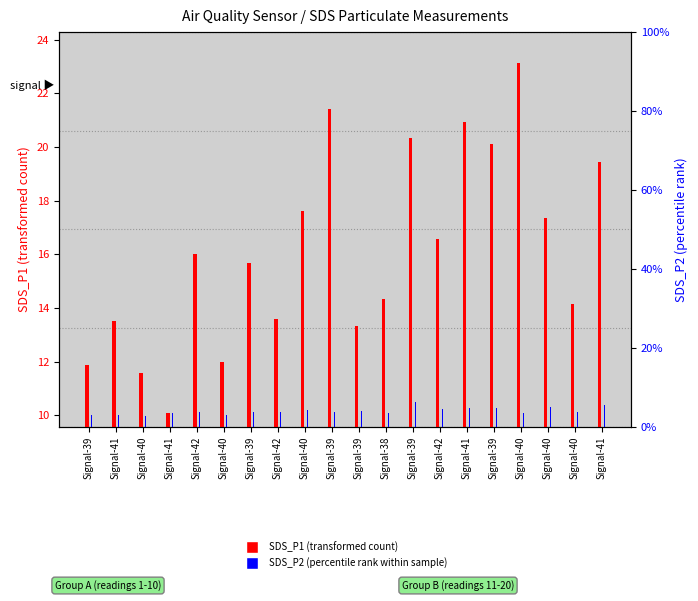

The value of SDS_P2 (percentile rank within sample) at Signal-39 is 4.2. True or false?

True